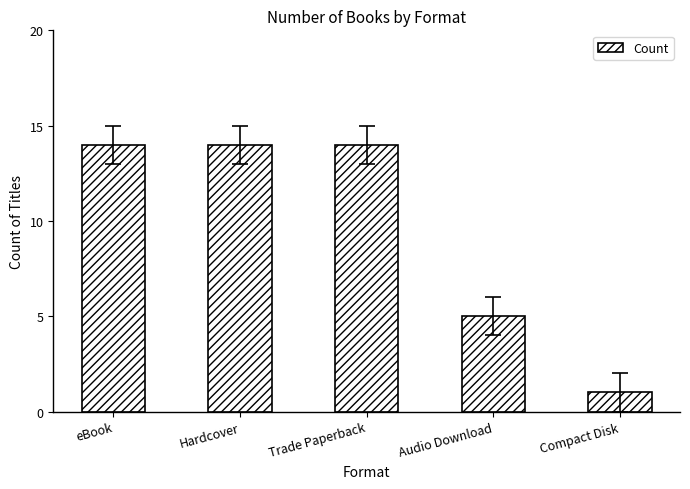

What is the maximum value shown in the chart?

14